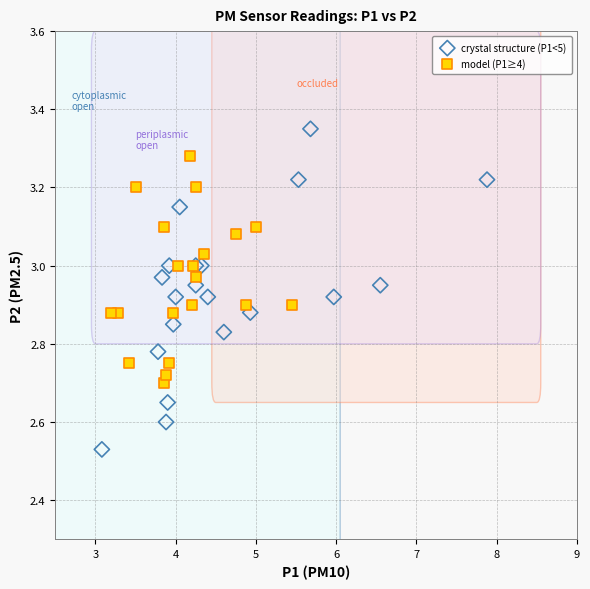

Which series reaches the minimum Y coordinate?

crystal structure (P1<5)